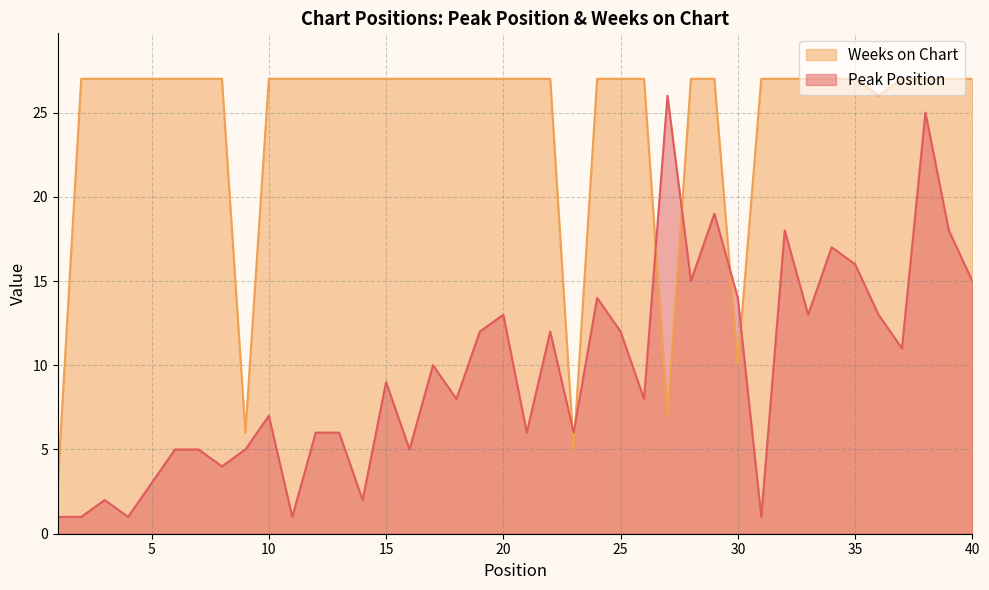

What is the highest value of the Peak Position series?

26